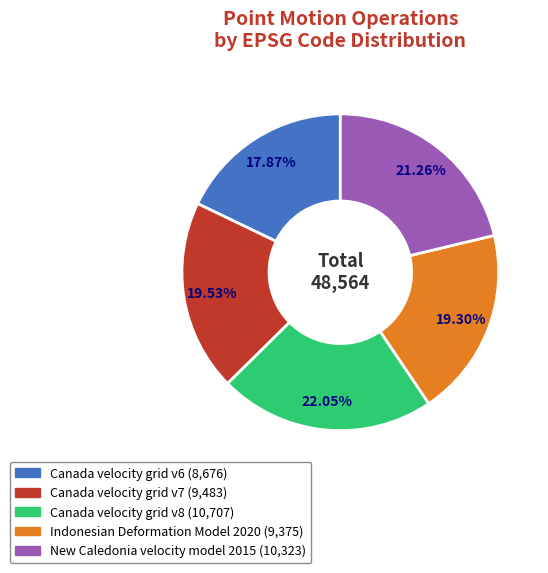

To the nearest percent, what is the difference between the largest and smallest slice percentages?

4%